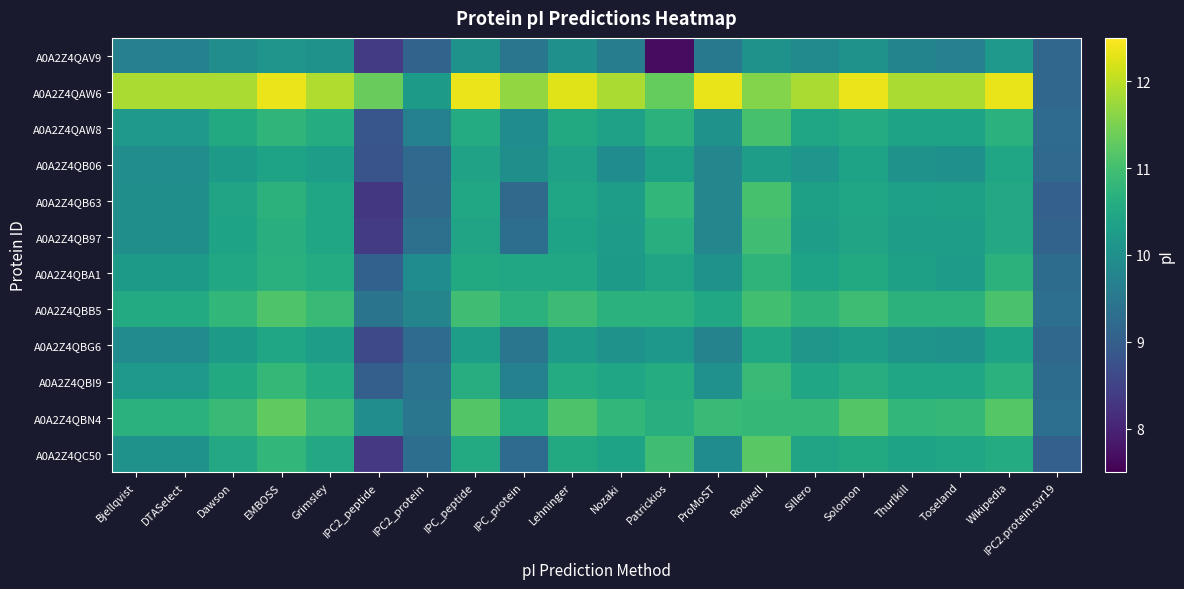

Rank the series at Solomon from highest to lowest value.

A0A2Z4QAW6, A0A2Z4QBN4, A0A2Z4QBB5, A0A2Z4QBI9, A0A2Z4QAW8, A0A2Z4QBA1, A0A2Z4QC50, A0A2Z4QB63, A0A2Z4QB97, A0A2Z4QB06, A0A2Z4QBG6, A0A2Z4QAV9